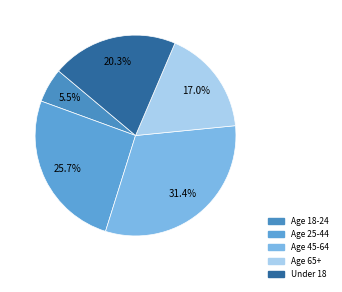

Rank the categories by value from highest to lowest.

Age 45-64, Age 25-44, Under 18, Age 65+, Age 18-24